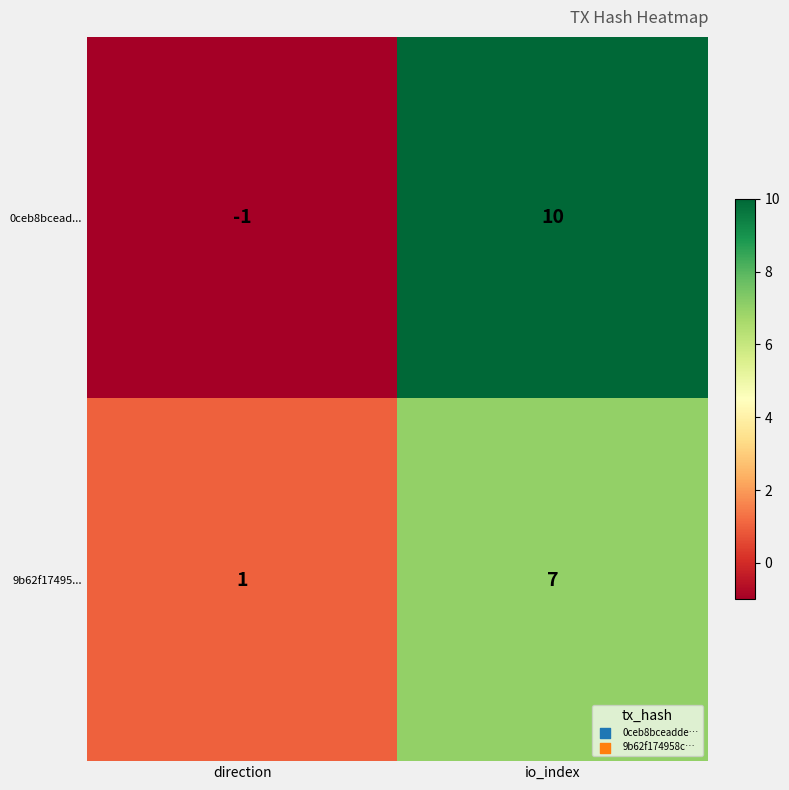

The 9b62f17495... series shows 1 at direction. True or false?

True